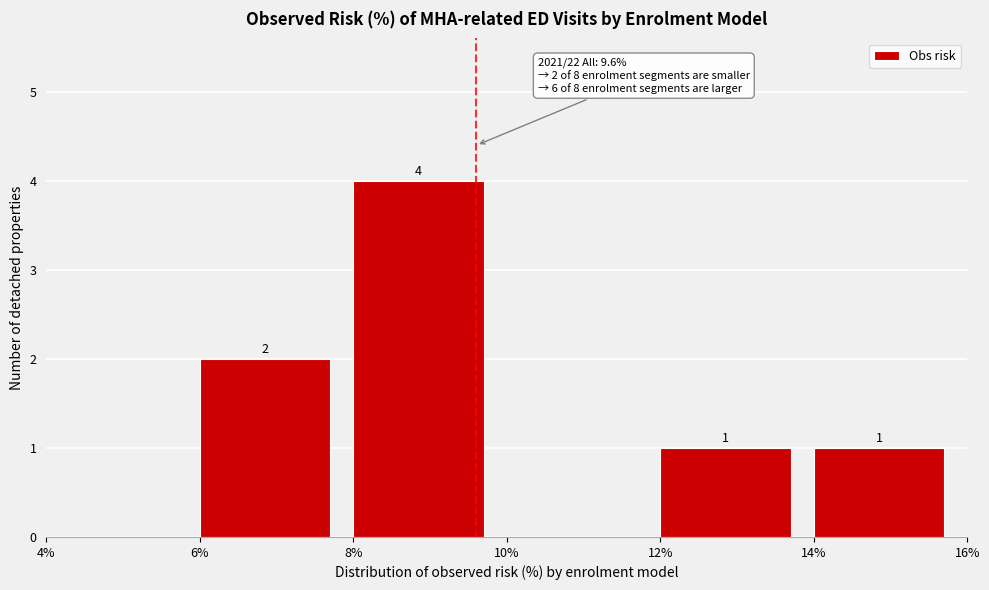

Over which range of the x-axis is the bar tallest?

8% to 10%